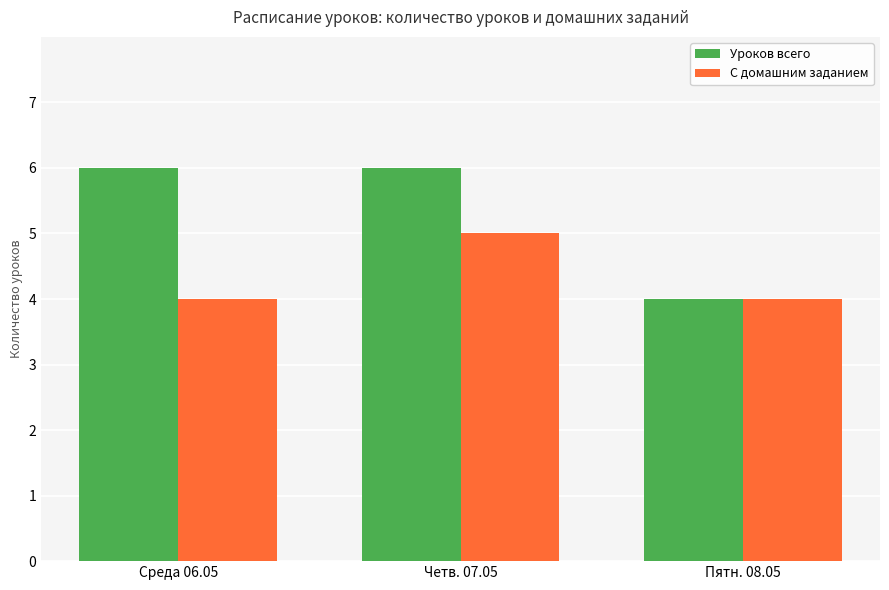

Reading right to left, list all the values displayed in this chart.

Уроков всего: 4	6	6
С домашним заданием: 4	5	4